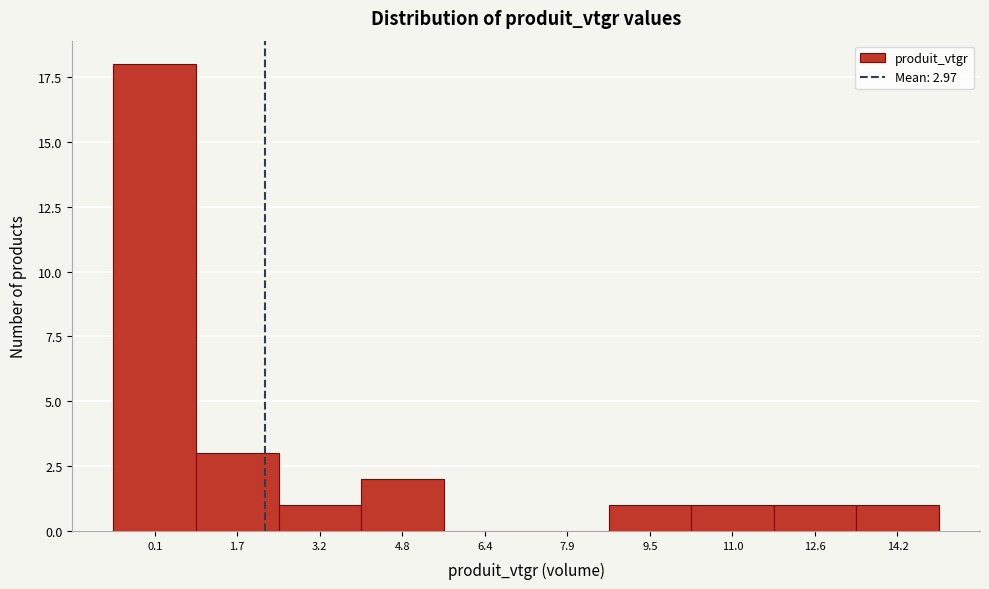

Reading left to right, transcribe all the data shown in this chart.

0.1=18	1.7=3	3.2=1	4.8=2	6.4=0	7.9=0	9.5=1	11.0=1	12.6=1	14.2=1